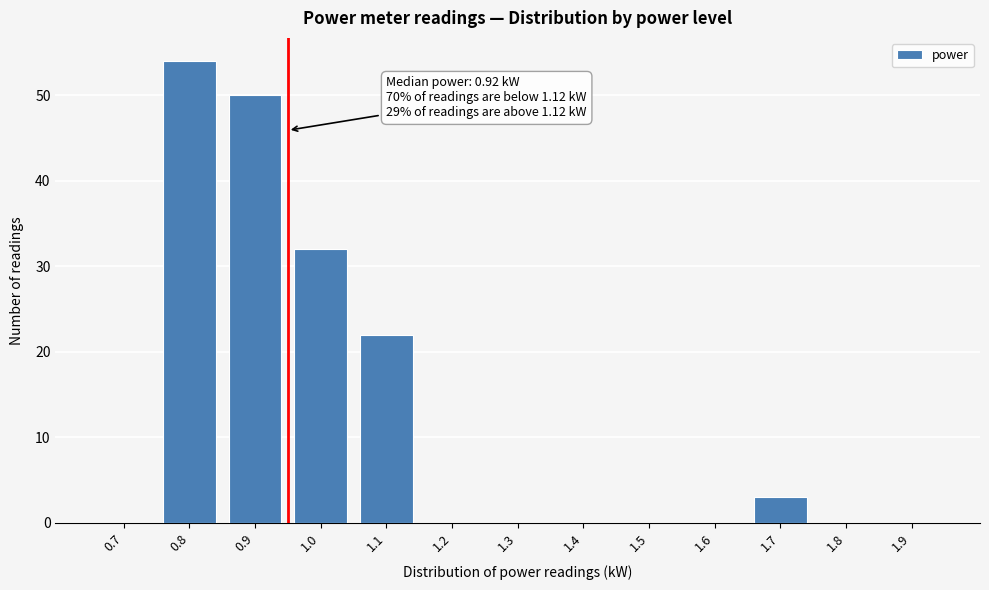

Reading left to right, extract all data points from this chart.

0.7=0	0.8=54	0.9=50	1.0=32	1.1=22	1.2=0	1.3=0	1.4=0	1.5=0	1.6=0	1.7=3	1.8=0	1.9=0